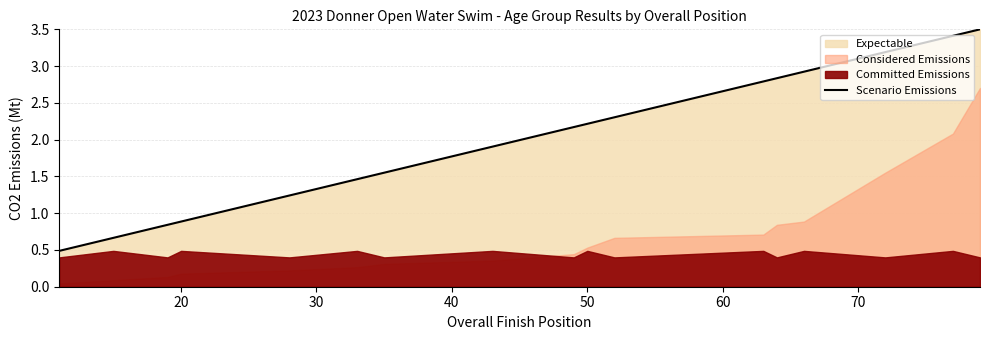

The value of Scenario Emissions at 50 is 2.2. True or false?

True